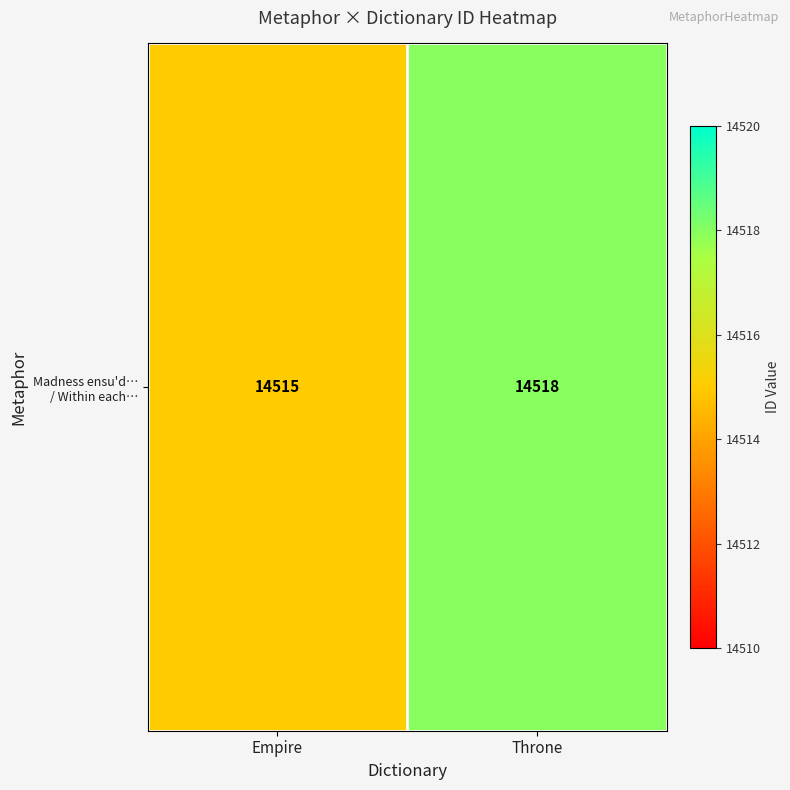

What is the change in value from Empire to Throne?

+3